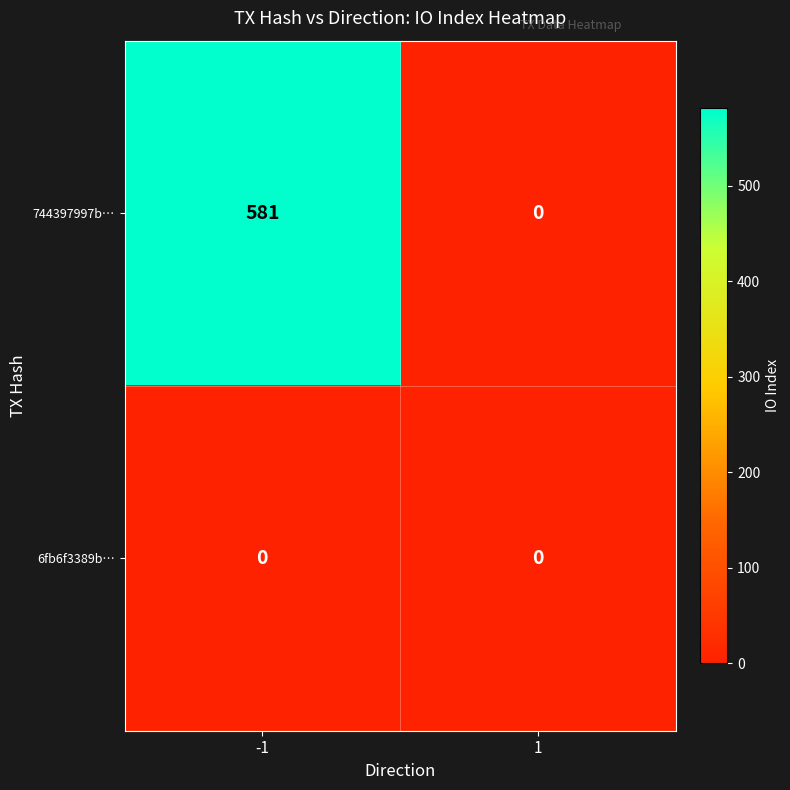

Which series changed the most between -1 and 1?

744397997b…